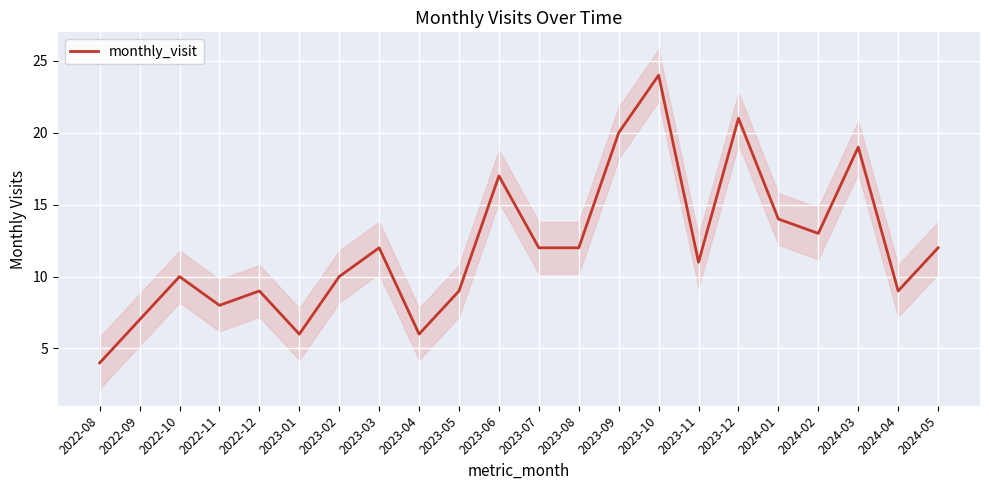

The chart shows a value of 10 at 2022-10. True or false?

True